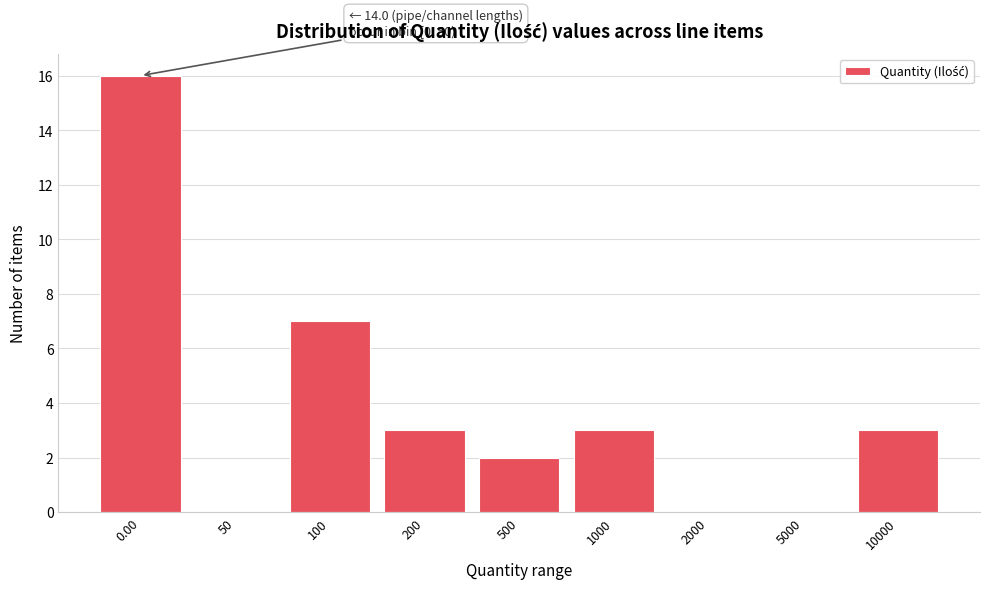

Reading left to right, transcribe all the data shown in this chart.

0.00=16	50=0	100=7	200=3	500=2	1000=3	2000=0	5000=0	10000=3